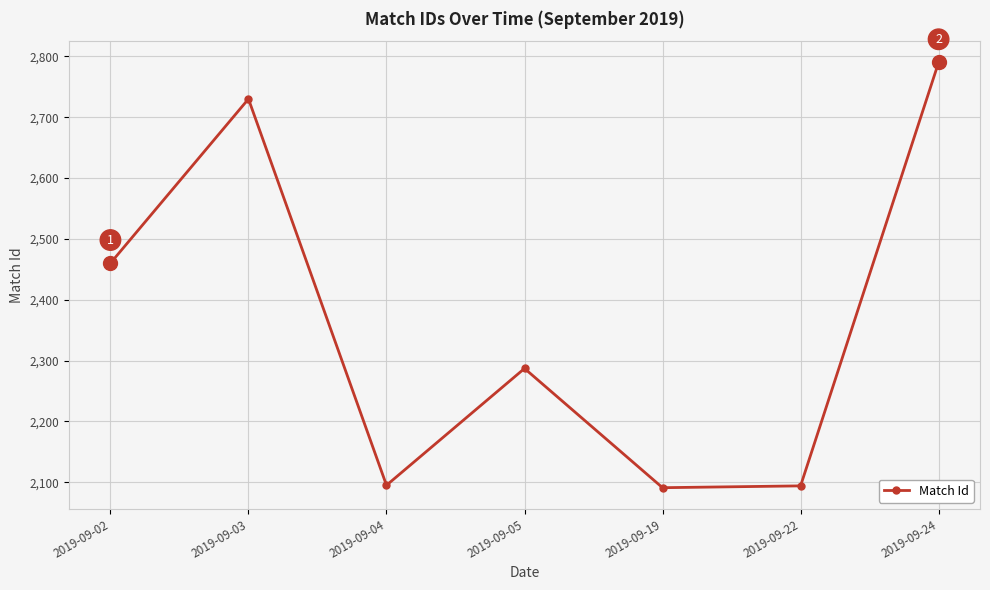

Read the value at 2019-09-19, to the nearest 10.

2090